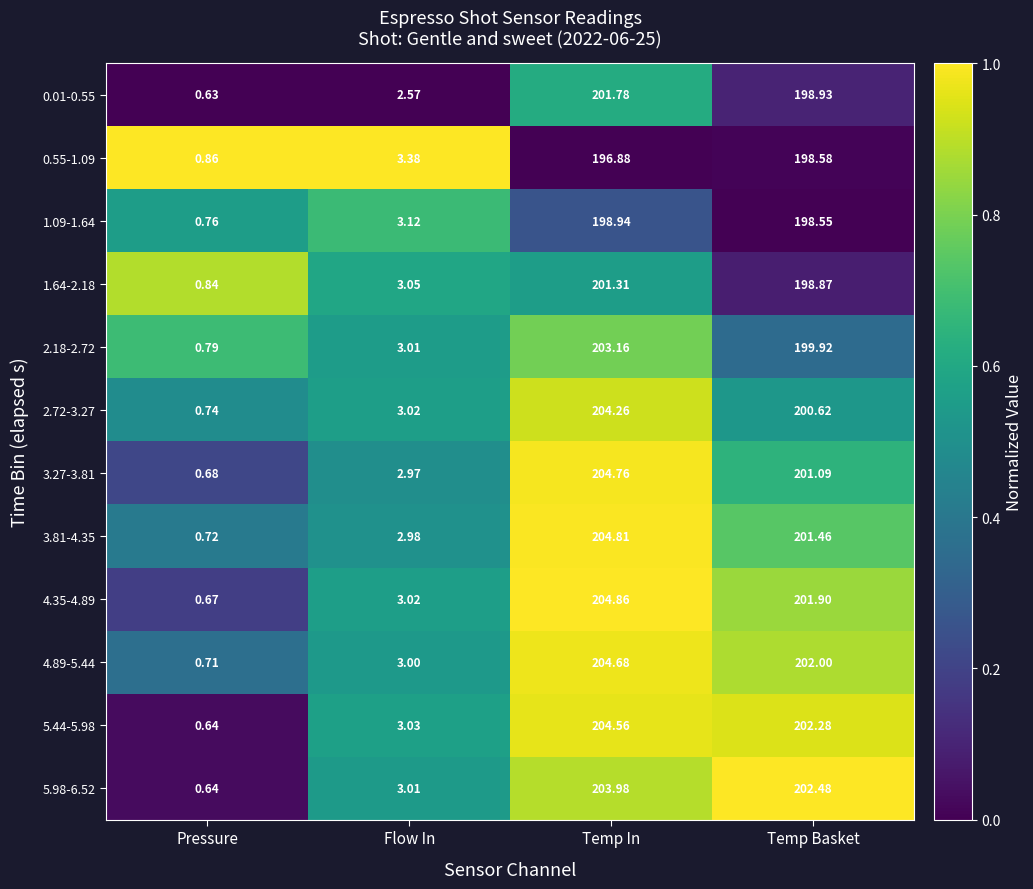

At which label does 2.18-2.72 first exceed 199?

Temp In